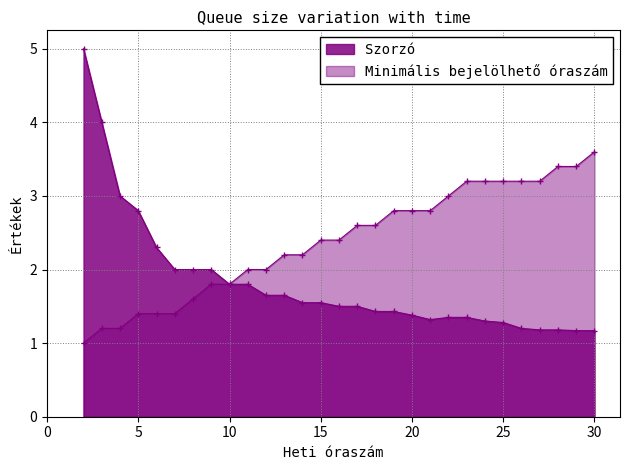

What is the highest value of the Minimális bejelölhető óraszám series?

3.6